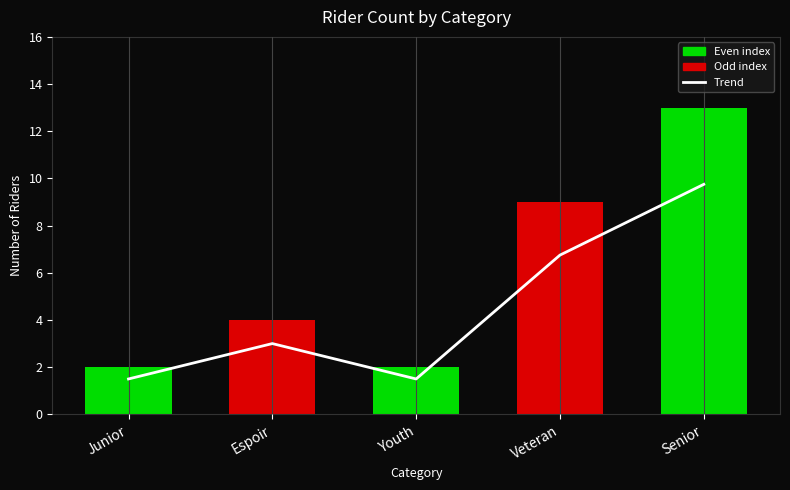

What is the sum of the trend values at Youth and Junior?

3.0